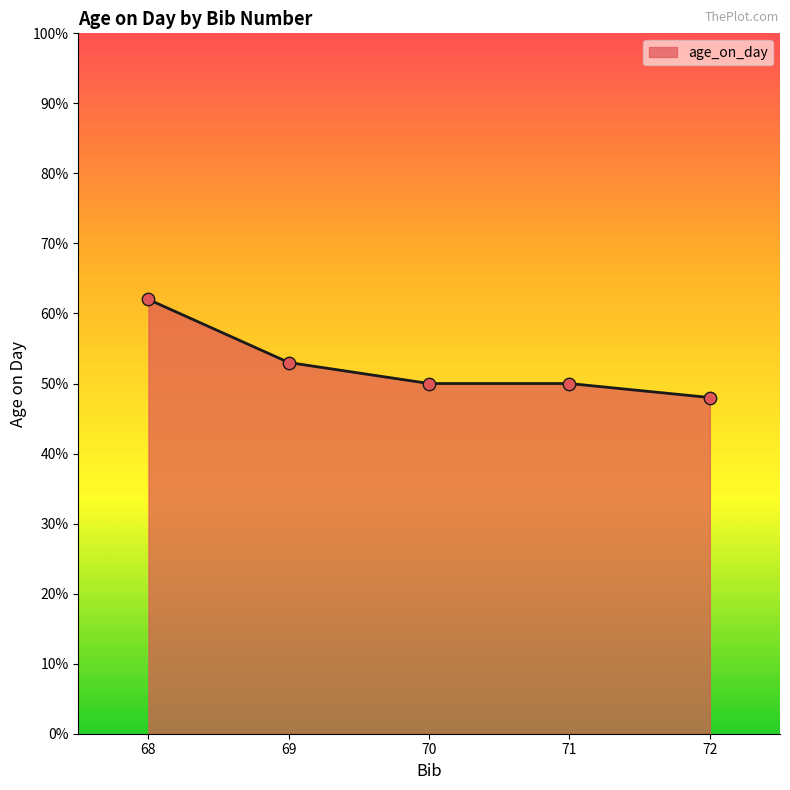

Which has a higher value, 71 or 68?

68